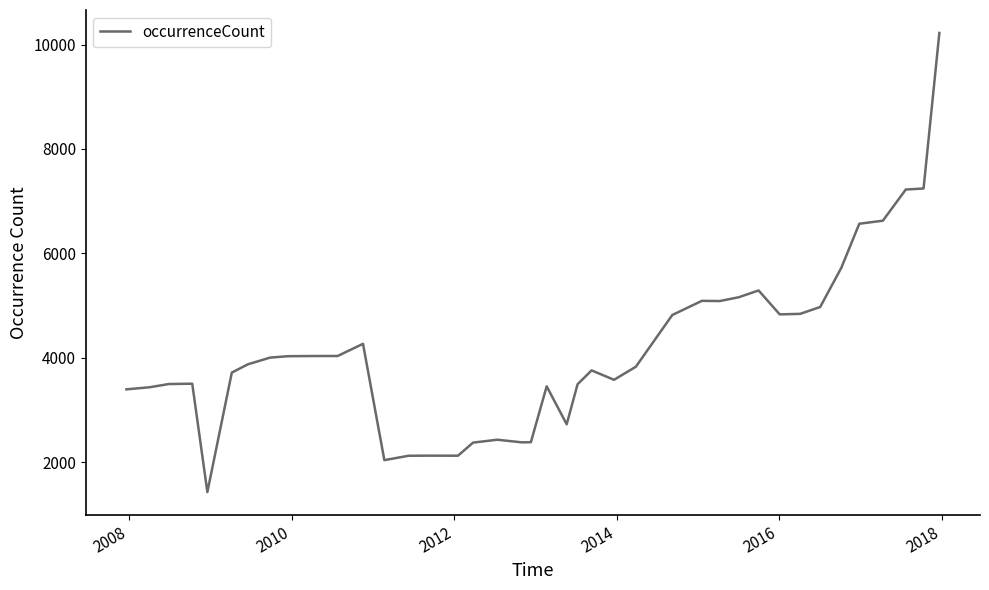

What is the difference between the maximum and minimum values?

8793